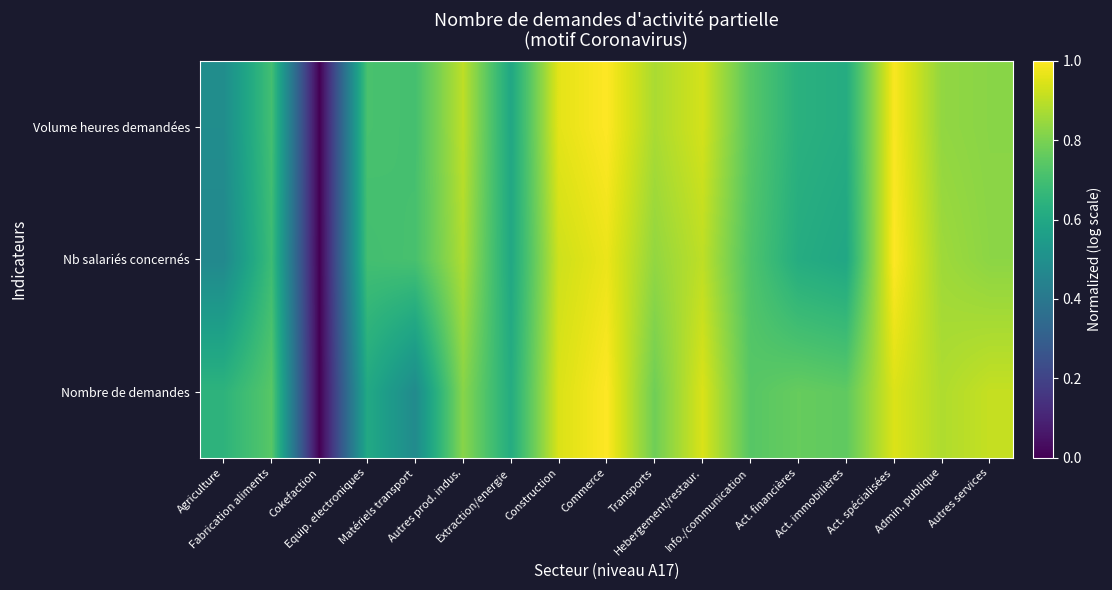

What is the maximum value shown in the chart?

1.0